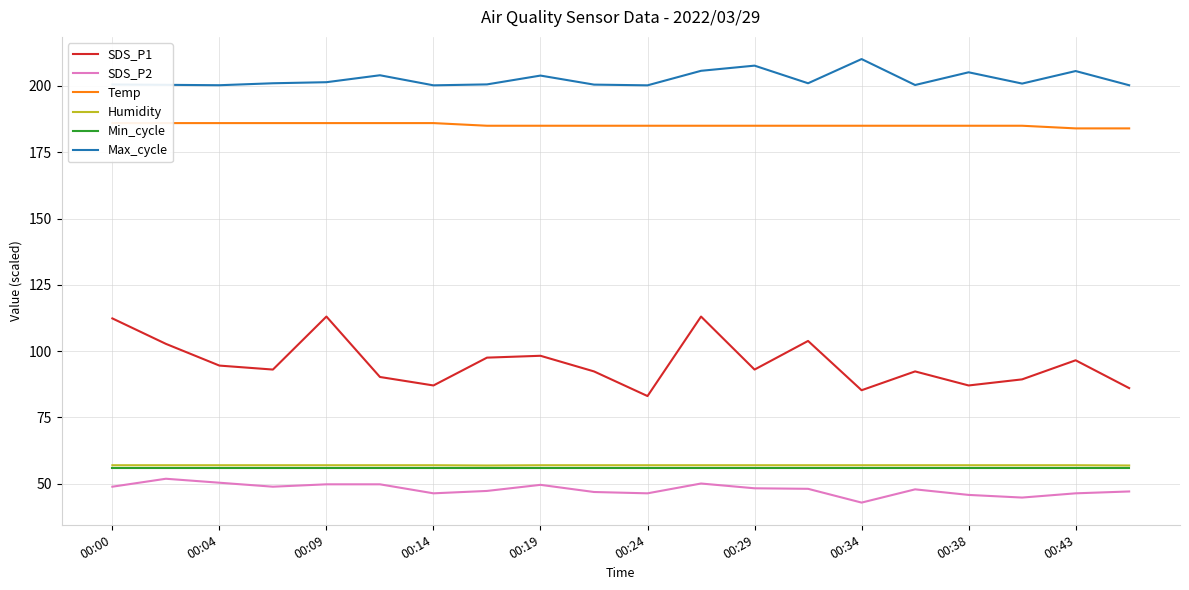

Count the number of categories in the chart.

20